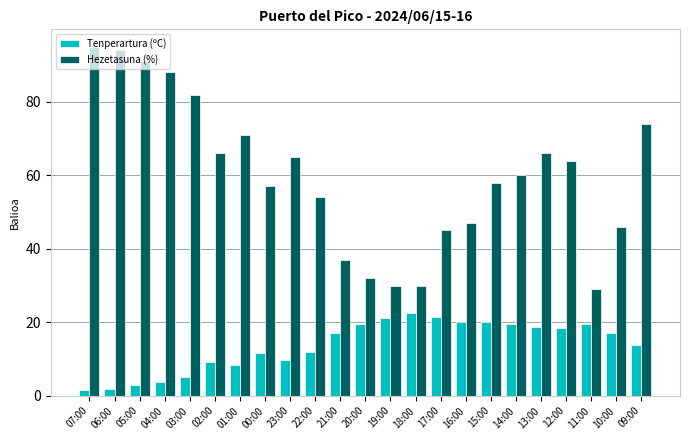

What is the difference between the highest and lowest values at 16:00?

26.8